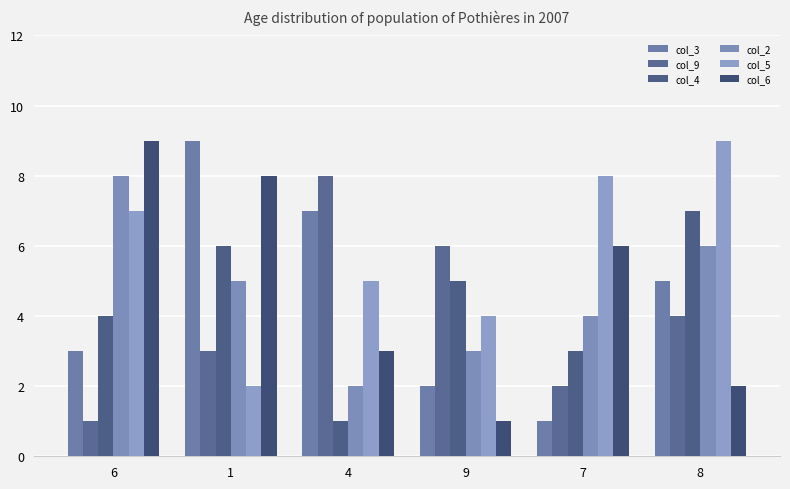

What is the label of the 4th bar from the left?

9